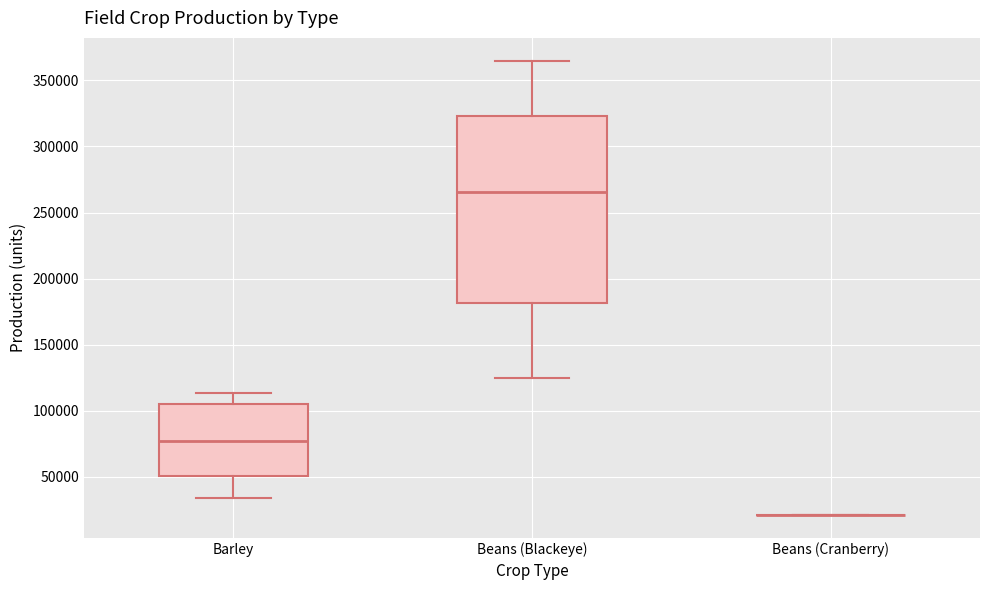

Where does the lower whisker of the box for Barley end on the y-axis? The values are not printed on the chart, so give them approximately, as read against the axis.

35000